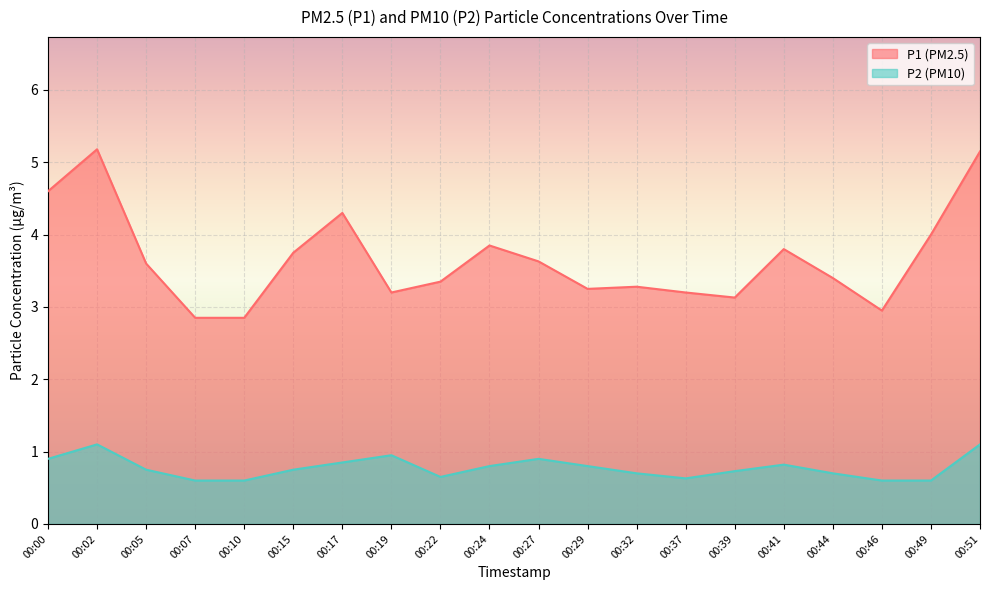

What is the approximate value of P2 at 00:02?

1.1